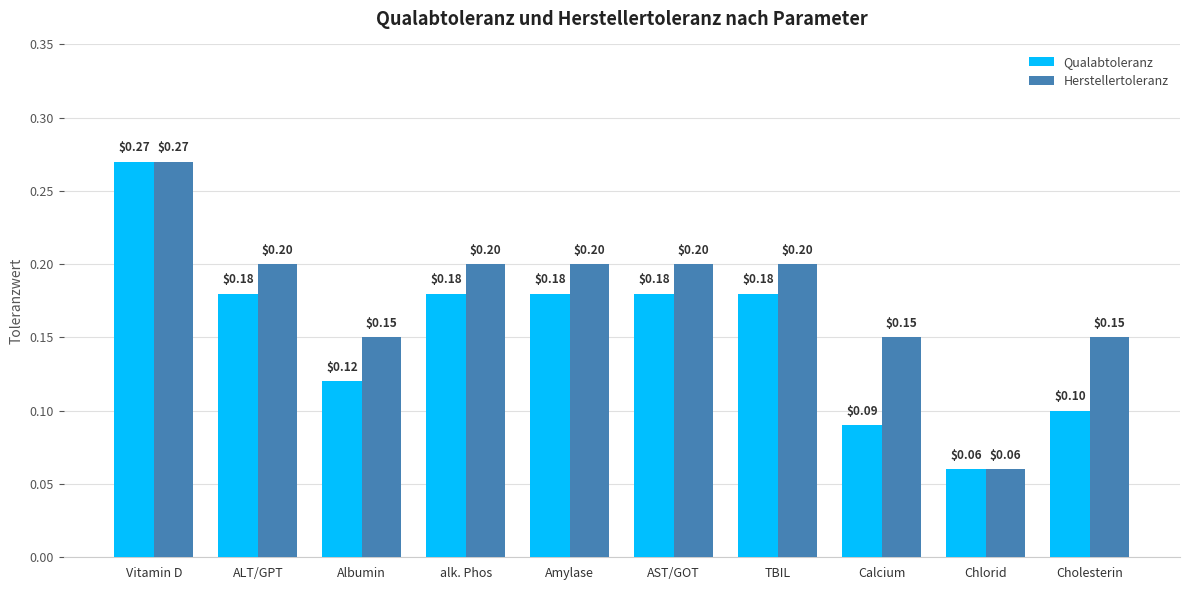

Which series changed the most between Vitamin D and alk. Phos?

Qualabtoleranz